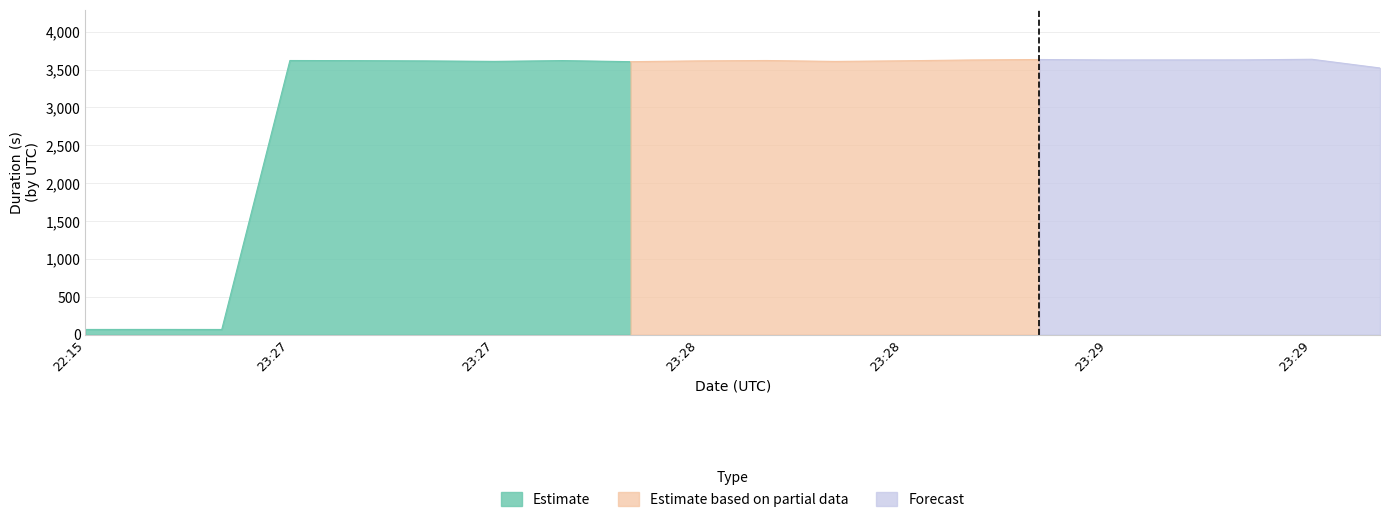

What is the difference between the highest and lowest values at 2021-11-18T23:29:03?

3625.9